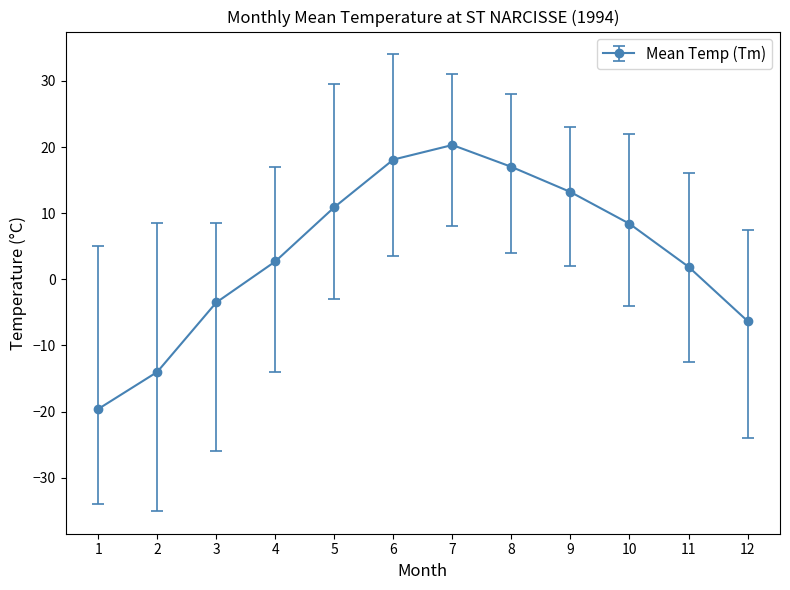

Between 10 and 1, which is larger?

10